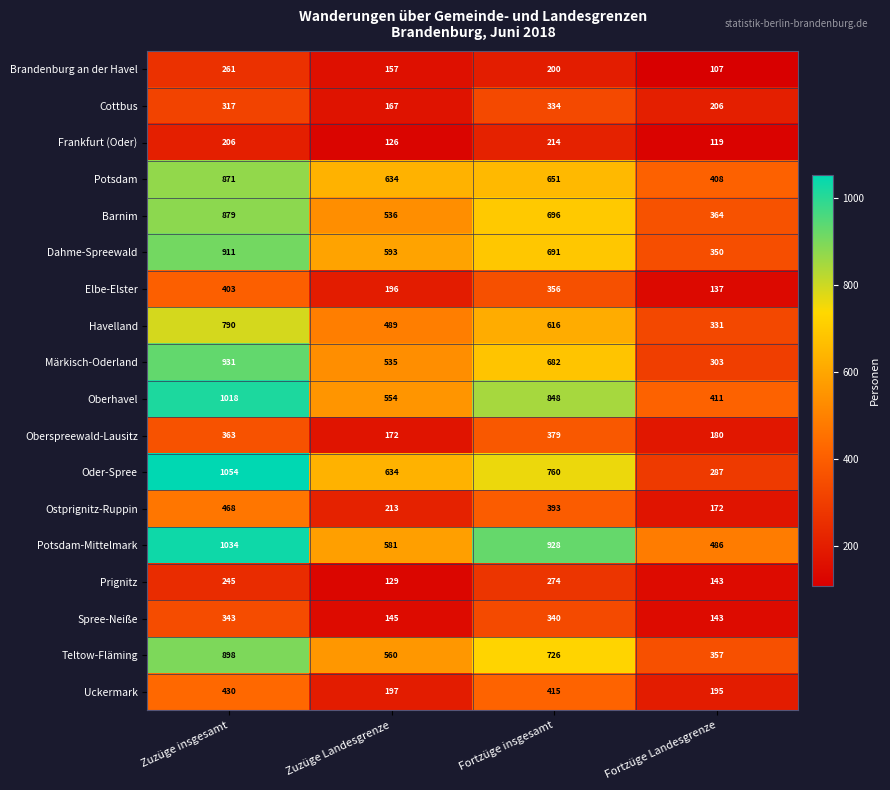

At which label does Frankfurt (Oder) reach its minimum?

Fortzüge Landesgrenze